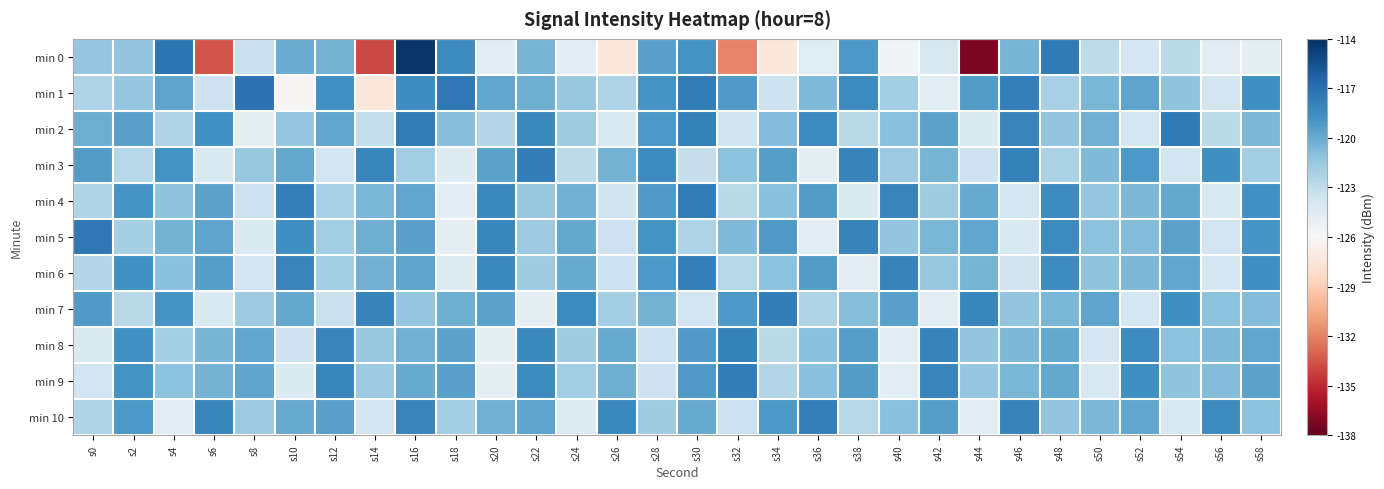

Reading right to left, extract all data points from this chart.

min 0: s58=-124.9	s56=-124.7	s54=-122.8	s52=-124.0	s50=-122.9	s48=-117.5	s46=-120.4	s44=-137.3	s42=-124.1	s40=-125.7	s38=-119.1	s36=-124.5	s34=-127.2	s32=-131.8	s30=-118.9	s28=-119.5	s26=-127.3	s24=-124.7	s22=-120.5	s20=-124.7	s18=-118.5	s16=-114.3	s14=-134.0	s12=-120.3	s10=-120.0	s8=-123.3	s6=-133.6	s4=-117.3	s2=-121.3	s0=-121.4
min 1: s58=-118.6	s56=-123.8	s54=-121.2	s52=-119.7	s50=-120.5	s48=-122.1	s46=-117.8	s44=-119.3	s42=-124.6	s40=-121.9	s38=-118.5	s36=-120.7	s34=-123.4	s32=-119.2	s30=-117.6	s28=-118.9	s26=-122.3	s24=-121.5	s22=-120.1	s20=-119.8	s18=-117.4	s16=-118.6	s14=-127.4	s12=-118.7	s10=-126.2	s8=-117.1	s6=-123.5	s4=-119.7	s2=-121.4	s0=-122.3
min 2: s58=-120.6	s56=-122.8	s54=-117.5	s52=-123.9	s50=-120.2	s48=-121.3	s46=-118.1	s44=-124.4	s42=-119.6	s40=-121.0	s38=-122.7	s36=-118.4	s34=-120.8	s32=-123.6	s30=-117.9	s28=-119.1	s26=-124.2	s24=-121.7	s22=-118.3	s20=-122.5	s18=-120.9	s16=-117.6	s14=-123.1	s12=-119.8	s10=-121.4	s8=-124.9	s6=-118.7	s4=-122.3	s2=-119.5	s0=-120.1
min 3: s58=-121.9	s56=-118.6	s54=-123.8	s52=-119.1	s50=-120.7	s48=-122.2	s46=-117.9	s44=-123.5	s42=-120.4	s40=-121.6	s38=-118.0	s36=-124.8	s34=-119.4	s32=-121.1	s30=-123.2	s28=-118.5	s26=-120.3	s24=-122.9	s22=-117.7	s20=-119.6	s18=-124.5	s16=-121.8	s14=-118.2	s12=-123.7	s10=-119.9	s8=-121.5	s6=-124.1	s4=-118.8	s2=-122.6	s0=-119.3
min 4: s58=-118.7	s56=-124.1	s54=-119.9	s52=-120.6	s50=-121.4	s48=-118.5	s46=-123.9	s44=-120.0	s42=-121.7	s40=-118.1	s38=-124.4	s36=-119.3	s34=-121.0	s32=-122.8	s30=-117.6	s28=-119.2	s26=-123.6	s24=-120.2	s22=-121.5	s20=-118.3	s18=-124.7	s16=-119.8	s14=-120.5	s12=-122.1	s10=-117.8	s8=-123.4	s6=-119.6	s4=-121.2	s2=-118.9	s0=-122.4
min 5: s58=-118.9	s56=-123.7	s54=-119.6	s52=-120.8	s50=-121.1	s48=-118.4	s46=-124.2	s44=-119.8	s42=-120.5	s40=-121.3	s38=-118.0	s36=-124.6	s34=-119.2	s32=-120.7	s30=-122.3	s28=-118.8	s26=-123.5	s24=-119.9	s22=-121.6	s20=-118.2	s18=-124.9	s16=-119.5	s14=-120.1	s12=-121.8	s10=-118.6	s8=-124.3	s6=-119.7	s4=-120.3	s2=-122.0	s0=-117.4
min 6: s58=-118.6	s56=-124.0	s54=-119.8	s52=-120.6	s50=-121.2	s48=-118.5	s46=-123.6	s44=-120.4	s42=-121.5	s40=-118.0	s38=-124.7	s36=-119.3	s34=-121.1	s32=-122.6	s30=-117.8	s28=-119.1	s26=-123.4	s24=-120.0	s22=-121.7	s20=-118.3	s18=-124.5	s16=-119.7	s14=-120.2	s12=-121.9	s10=-118.1	s8=-123.8	s6=-119.4	s4=-121.0	s2=-118.7	s0=-122.5
min 7: s58=-120.8	s56=-121.1	s54=-118.6	s52=-123.9	s50=-119.7	s48=-120.5	s46=-121.3	s44=-118.2	s42=-124.6	s40=-119.5	s38=-120.9	s36=-122.4	s34=-117.7	s32=-119.1	s30=-123.7	s28=-120.3	s26=-121.8	s24=-118.4	s22=-124.8	s20=-119.6	s18=-120.1	s16=-121.4	s14=-118.0	s12=-123.3	s10=-119.9	s8=-121.6	s6=-124.2	s4=-118.9	s2=-122.7	s0=-119.2
min 8: s58=-119.8	s56=-120.7	s54=-121.1	s52=-118.5	s50=-124.0	s48=-119.9	s46=-120.6	s44=-121.3	s42=-118.0	s40=-124.6	s38=-119.4	s36=-121.0	s34=-122.8	s32=-117.9	s30=-119.2	s28=-123.4	s26=-120.0	s24=-121.7	s22=-118.3	s20=-124.9	s18=-119.6	s16=-120.2	s14=-121.5	s12=-118.1	s10=-123.5	s8=-119.8	s6=-120.4	s4=-122.0	s2=-118.7	s0=-124.3
min 9: s58=-119.6	s56=-120.8	s54=-121.2	s52=-118.6	s50=-124.1	s48=-119.9	s46=-120.5	s44=-121.4	s42=-118.1	s40=-124.7	s38=-119.3	s36=-121.0	s34=-122.5	s32=-117.7	s30=-119.2	s28=-123.5	s26=-120.1	s24=-121.8	s22=-118.4	s20=-124.8	s18=-119.5	s16=-120.0	s14=-121.6	s12=-118.2	s10=-124.4	s8=-119.7	s6=-120.3	s4=-121.1	s2=-118.8	s0=-123.7
min 10: s58=-121.1	s56=-118.5	s54=-124.2	s52=-119.8	s50=-120.6	s48=-121.3	s46=-118.0	s44=-124.6	s42=-119.4	s40=-121.0	s38=-122.6	s36=-117.8	s34=-119.1	s32=-123.4	s30=-120.0	s28=-121.7	s26=-118.3	s24=-124.5	s22=-119.7	s20=-120.2	s18=-121.9	s16=-118.1	s14=-123.8	s12=-119.5	s10=-120.0	s8=-121.6	s6=-118.2	s4=-124.7	s2=-119.1	s0=-122.3